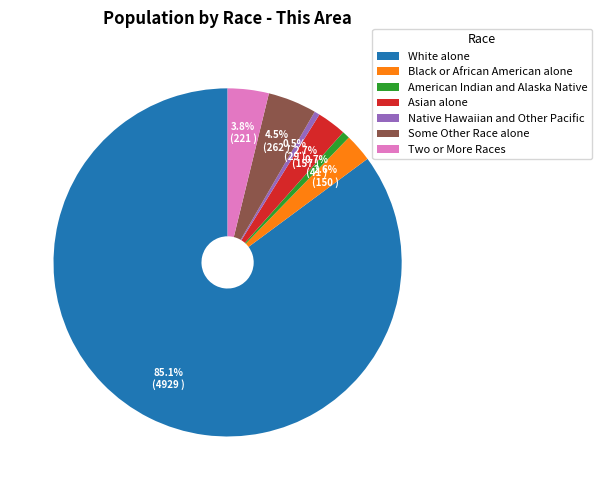

What is the largest slice in the pie chart?

White alone